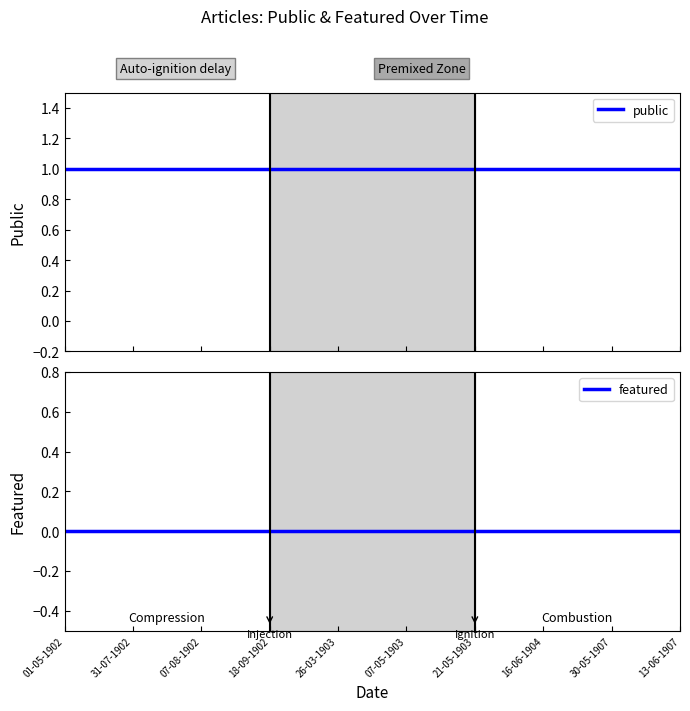

Which series changed the most between 26-03-1903 and 16-06-1904?

public